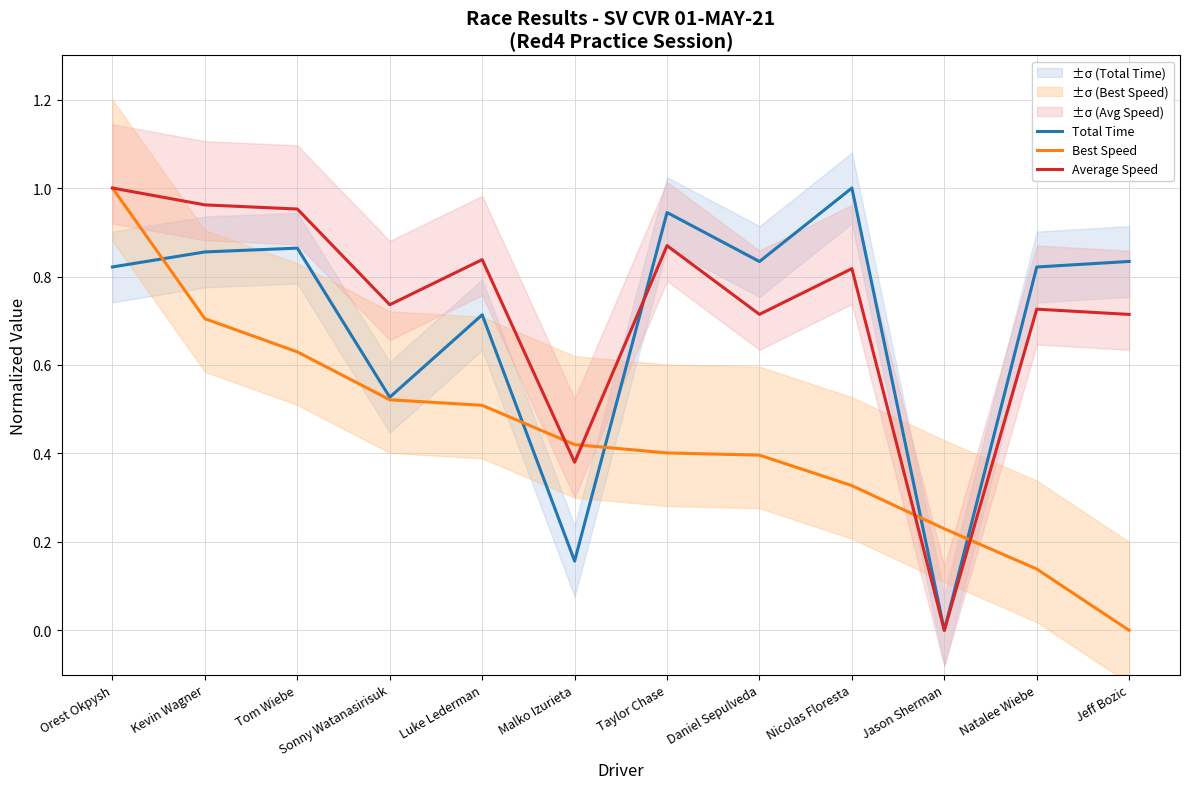

The Total Time series shows 0.5 at Sonny Watanasirisuk. True or false?

True